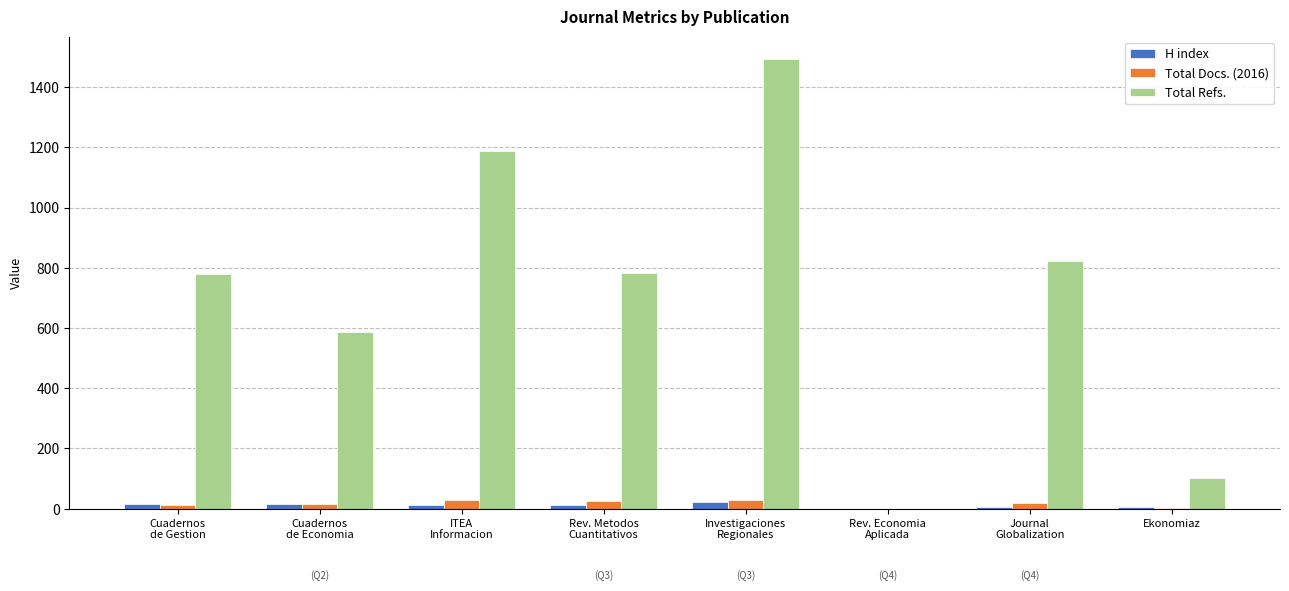

How many distinct data groups are displayed?

3